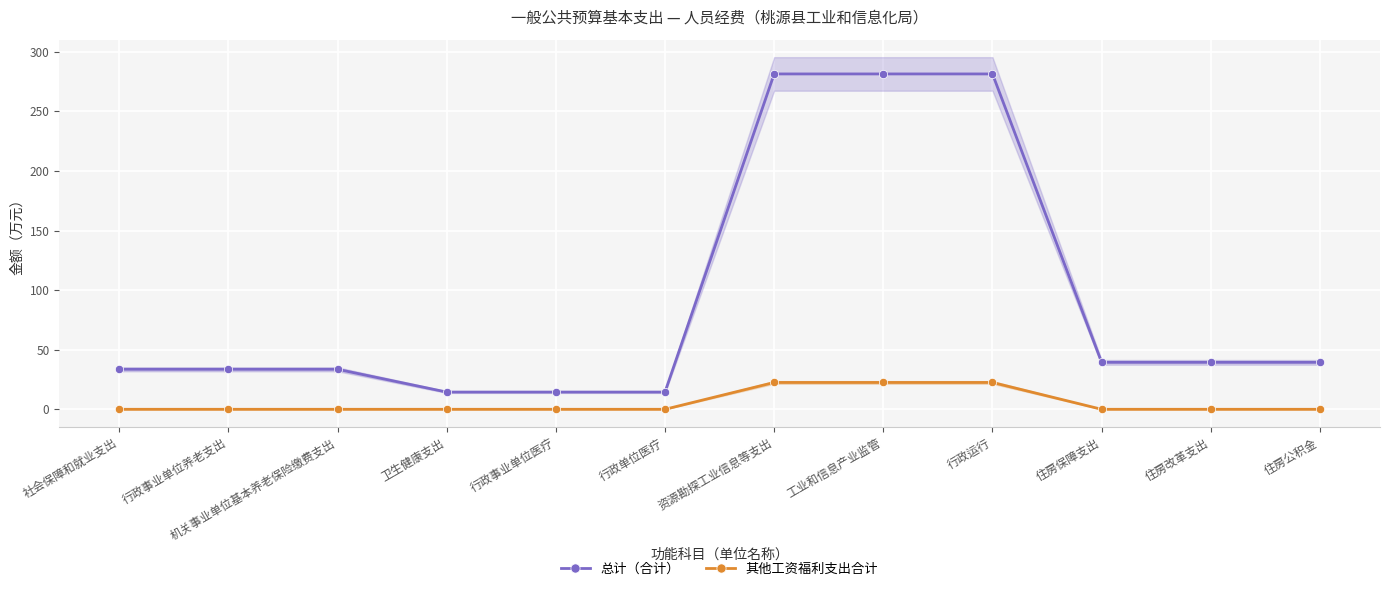

Between 工业和信息产业监管 and 住房公积金, which series saw the biggest shift?

总计（合计）